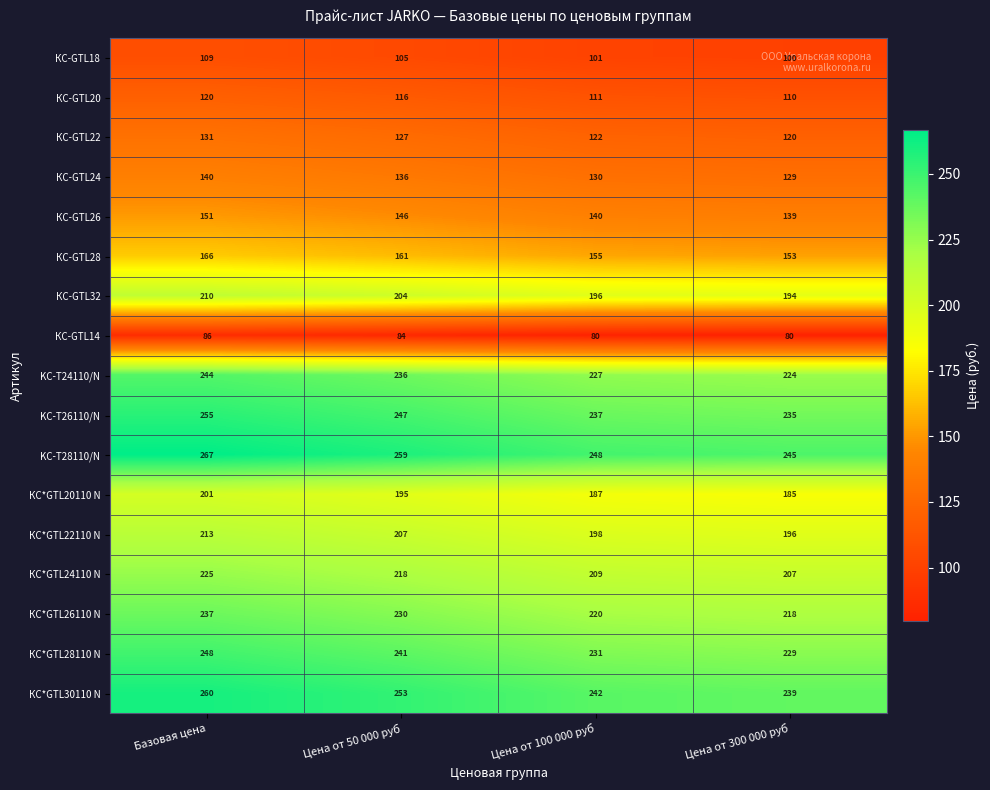

Is it true that KC-T24110/N equals 244 at Базовая цена?

True